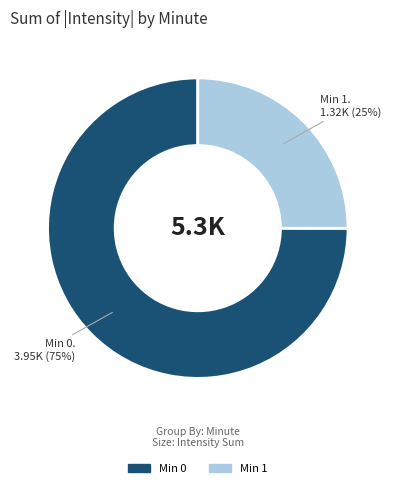

To the nearest percent, what is the average slice percentage?

50%